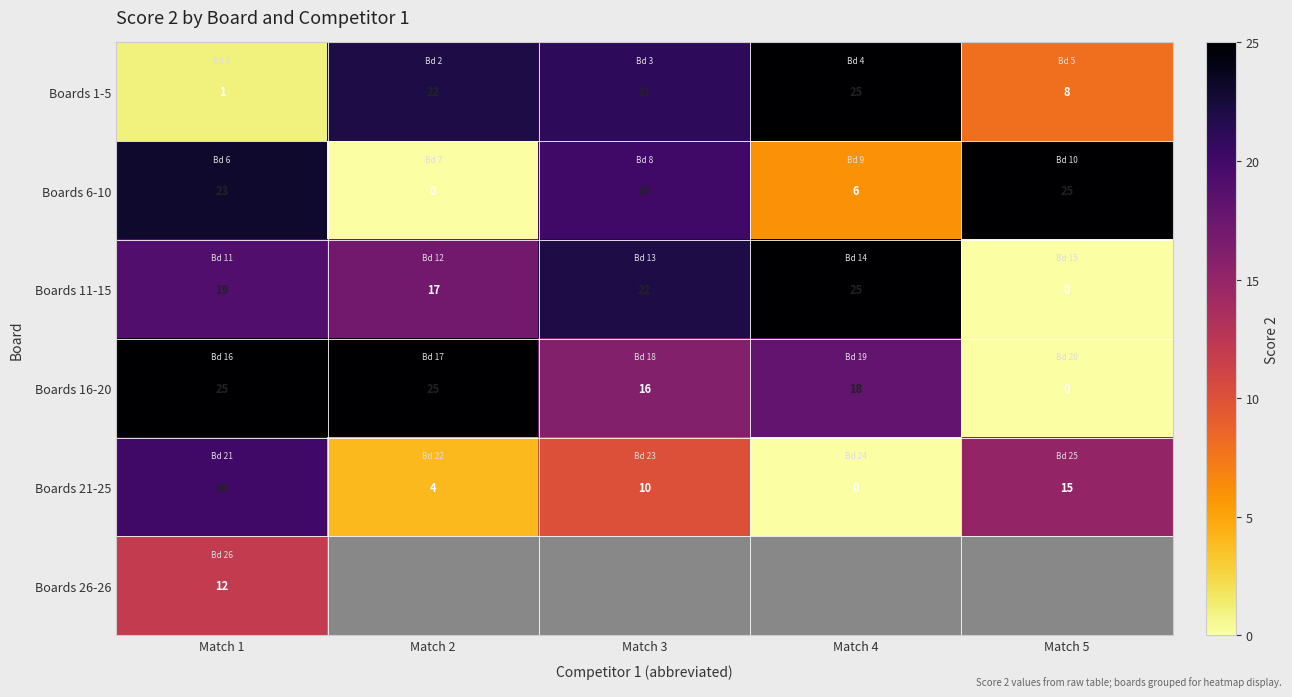

At which category is the sum across all series the highest?

Match 1